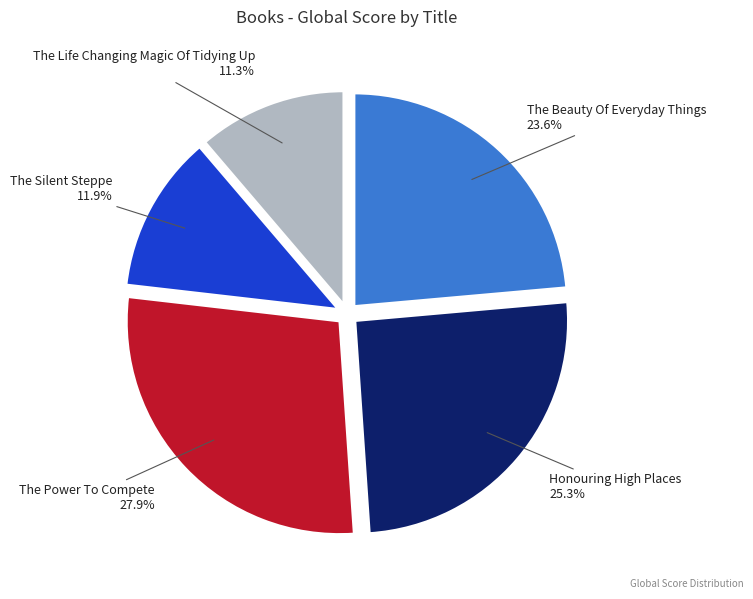

Is there a majority slice in this chart?

No